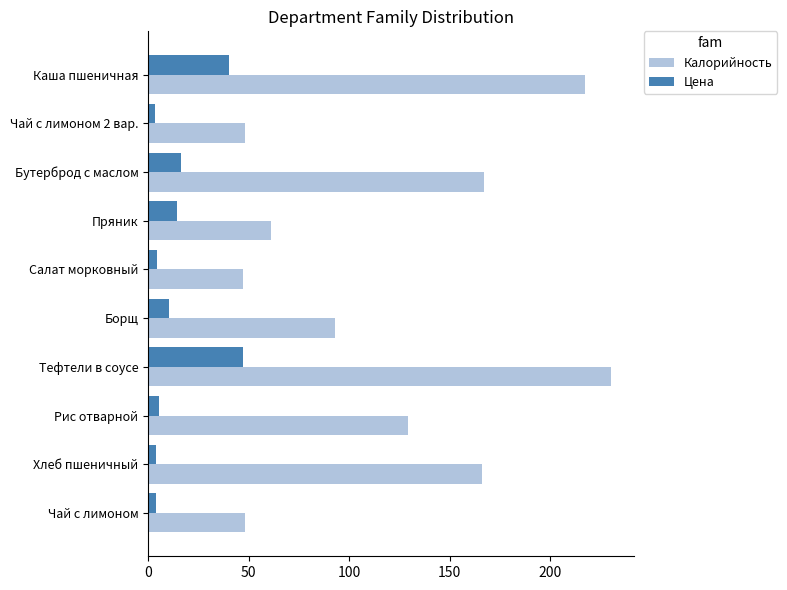

At which category does the chart reach its peak across all series?

Тефтели в соусе